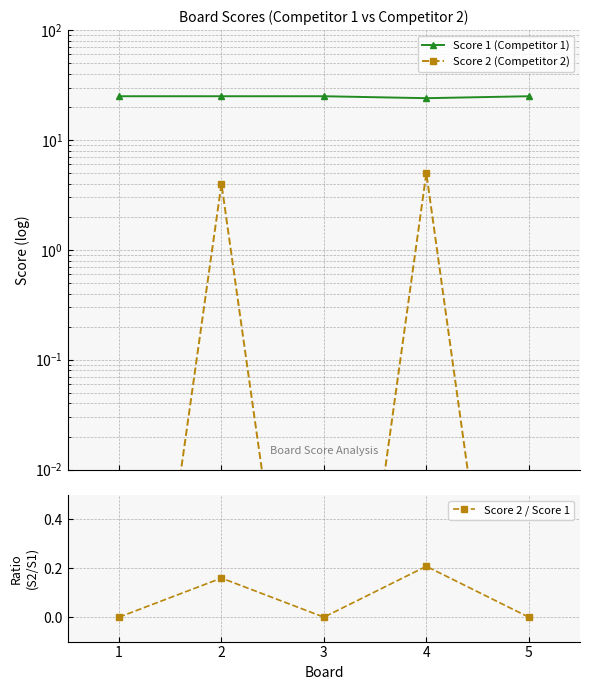

Rank the series by their maximum value, from lowest to highest.

Score 2 / Score 1, Score 2 (Competitor 2), Score 1 (Competitor 1)